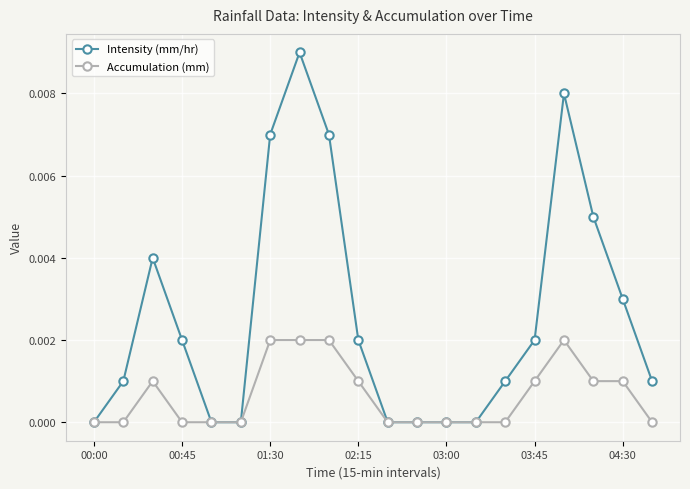

Which series has the largest range (max minus min)?

Intensity (mm/hr)